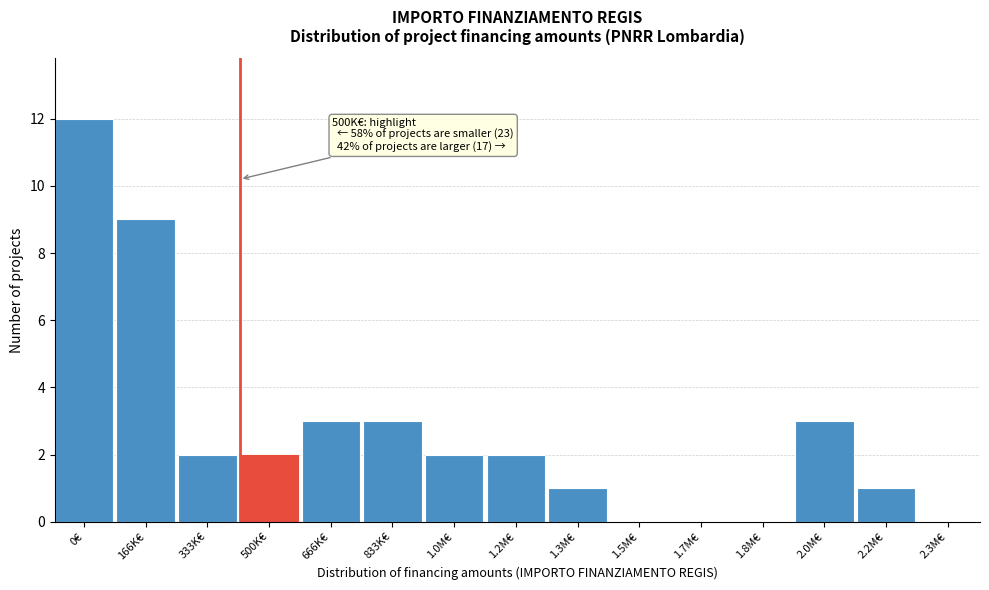

Reading left to right, transcribe all the data shown in this chart.

0€=12	166K€=9	333K€=2	500K€=2	666K€=3	833K€=3	1.0M€=2	1.2M€=2	1.3M€=1	1.5M€=0	1.7M€=0	1.8M€=0	2.0M€=3	2.2M€=1	2.3M€=0